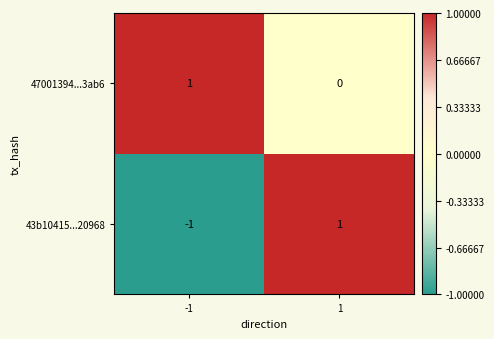

What is the smallest value displayed?

-1